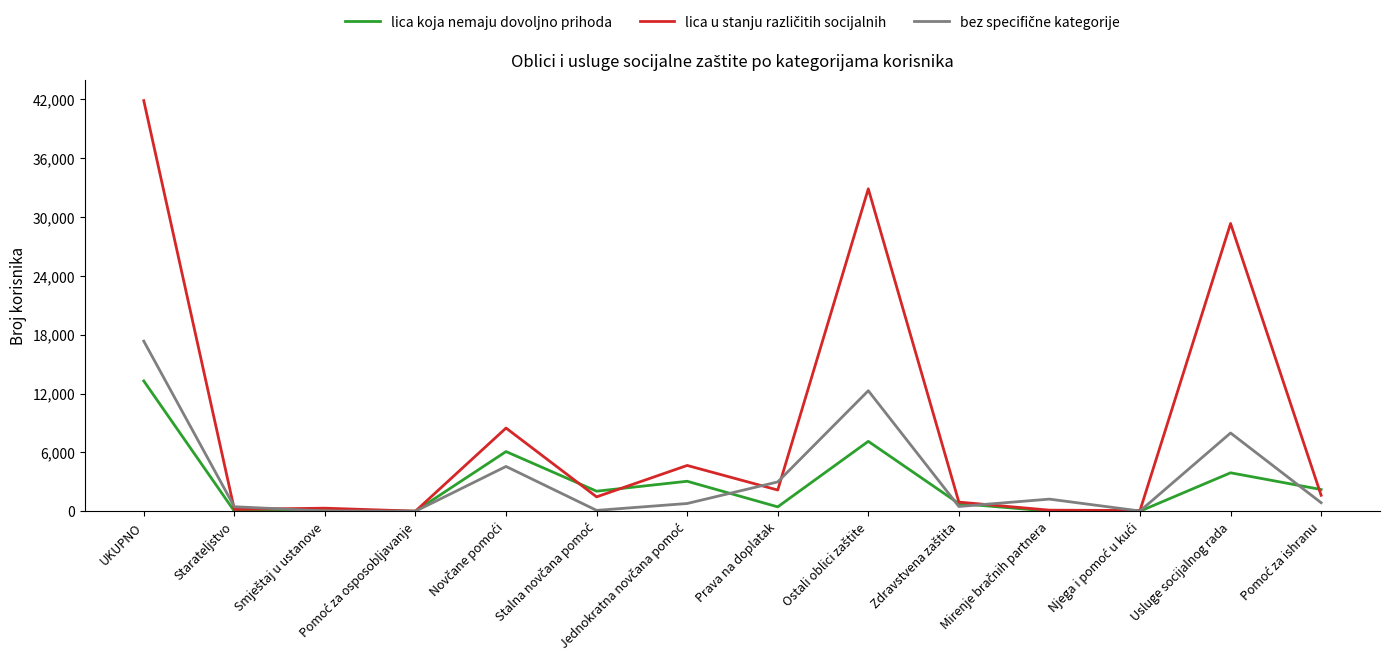

Which label corresponds to the largest value in the chart?

UKUPNO